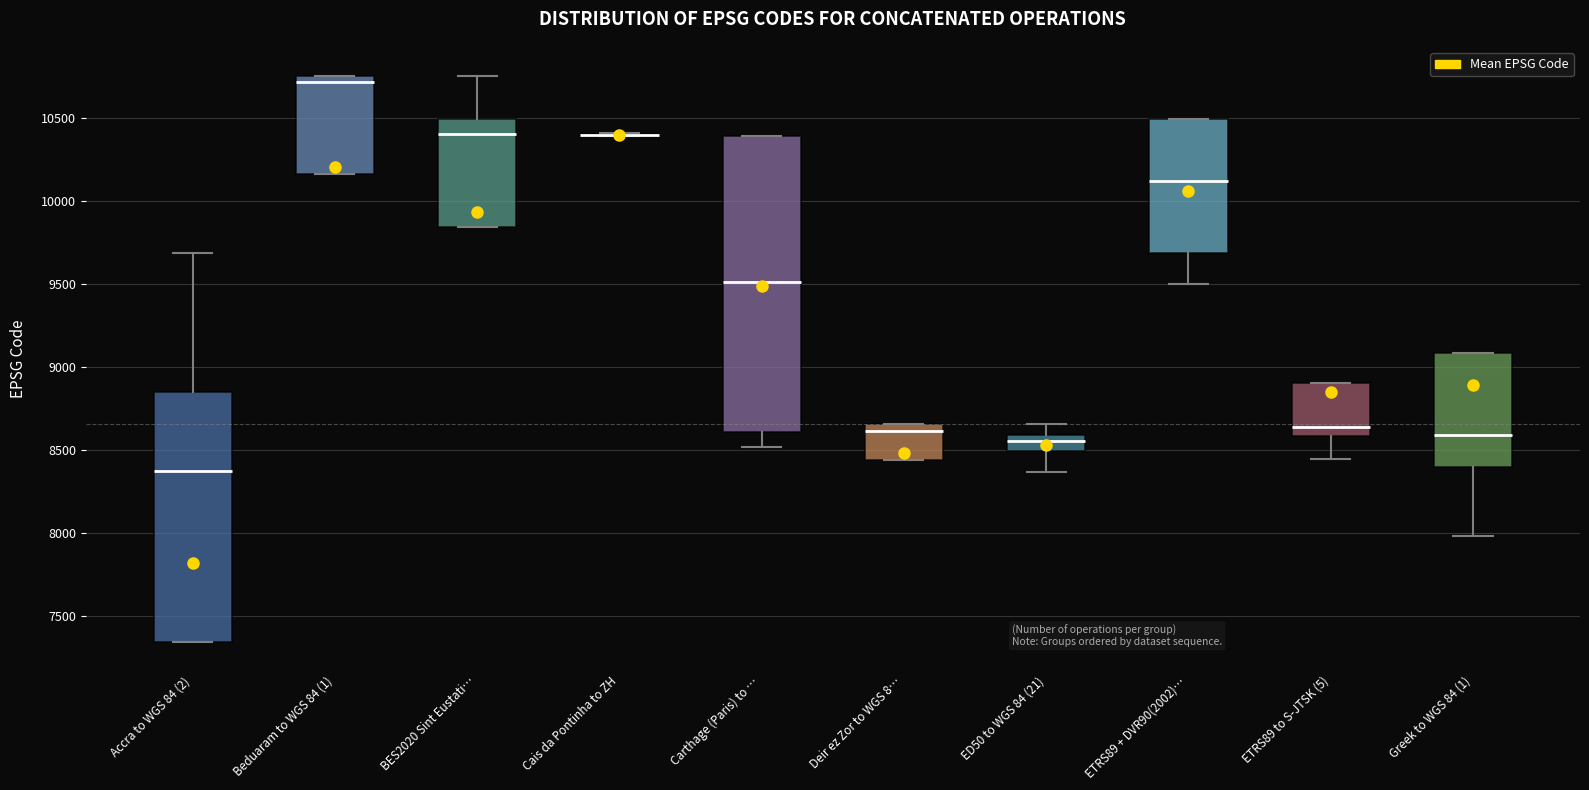

Which box is the tallest, from its lower edge to its upper edge?

Carthage (Paris) to …